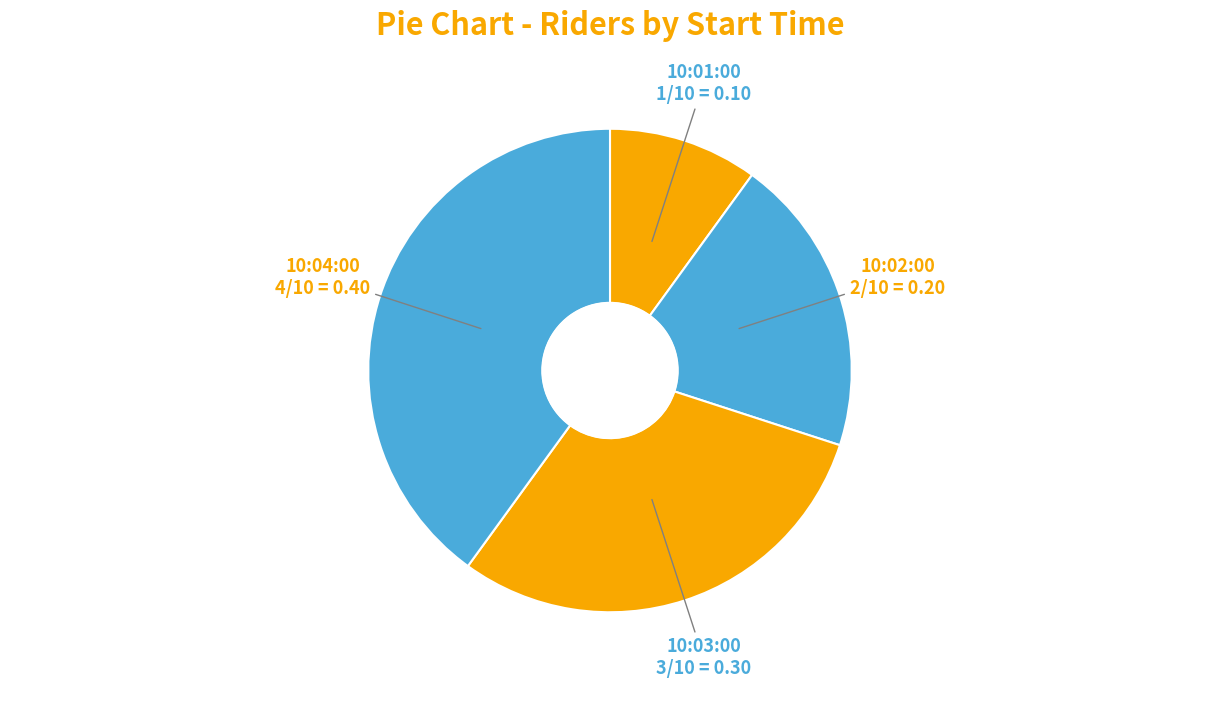

Do 10:04:00 and 10:03:00 together represent more than half of the pie?

Yes